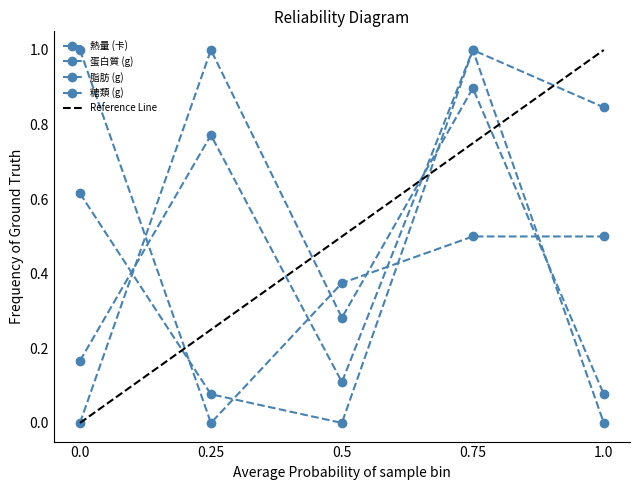

What are all the series names shown in the legend?

熱量 (卡), 蛋白質 (g), 脂肪 (g), 糖類 (g)